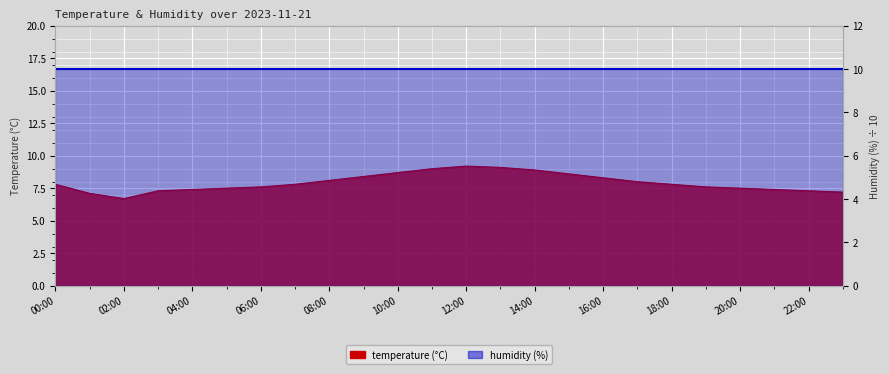

What value does the data have at 13:00?

9.1